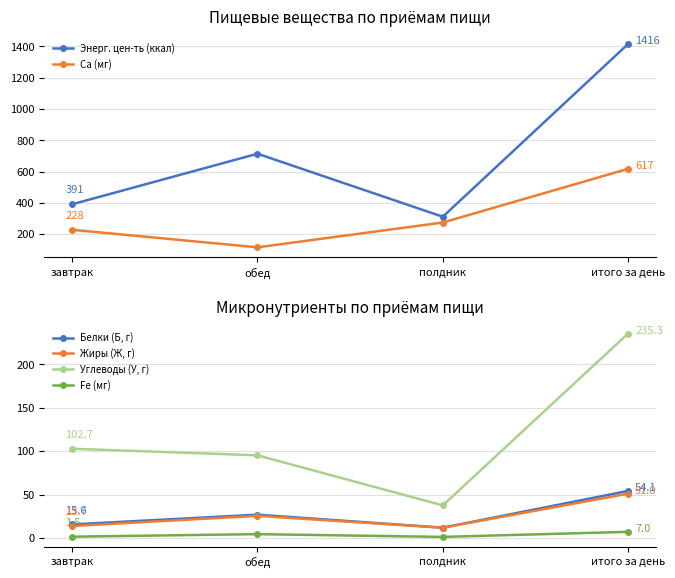

True or false: Белки (Б, г) and Энерг. цен-ть (ккал) intersect in this chart.

False